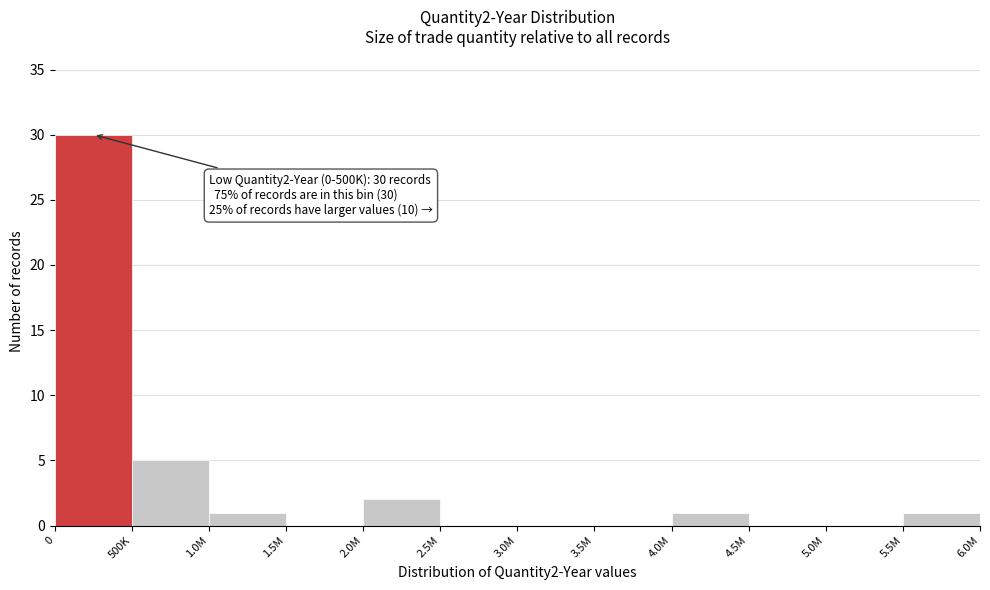

Reading left to right, extract all data points from this chart.

0=30	500K=5	1.0M=1	1.5M=0	2.0M=2	2.5M=0	3.0M=0	3.5M=0	4.0M=1	4.5M=0	5.0M=0	5.5M=1